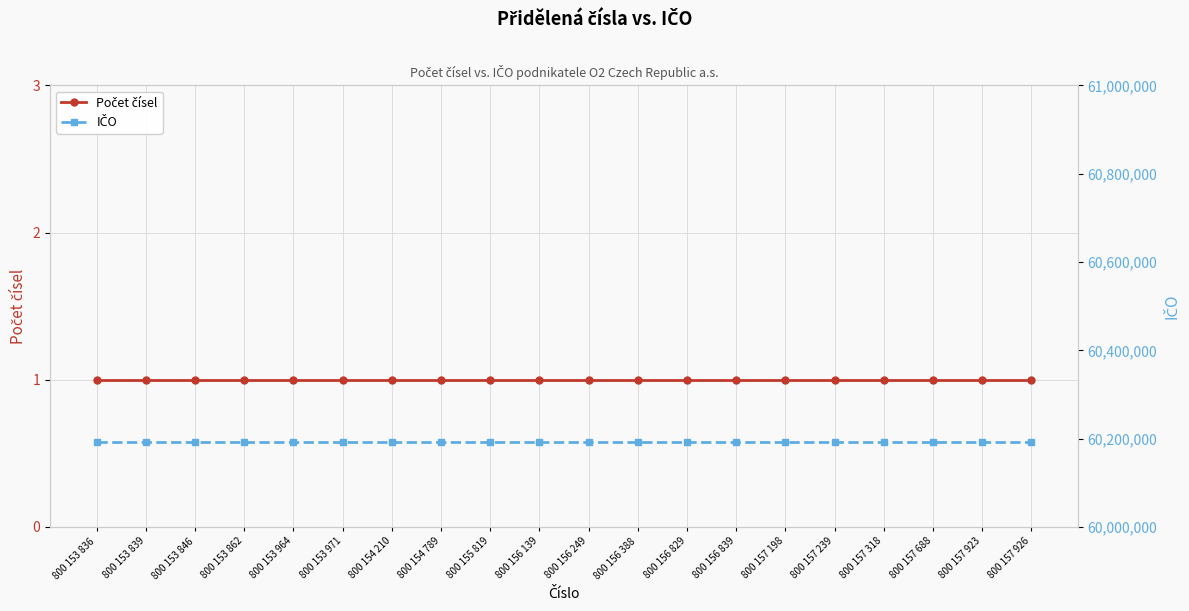

What is the label of the 12th point from the left?

800 156 388